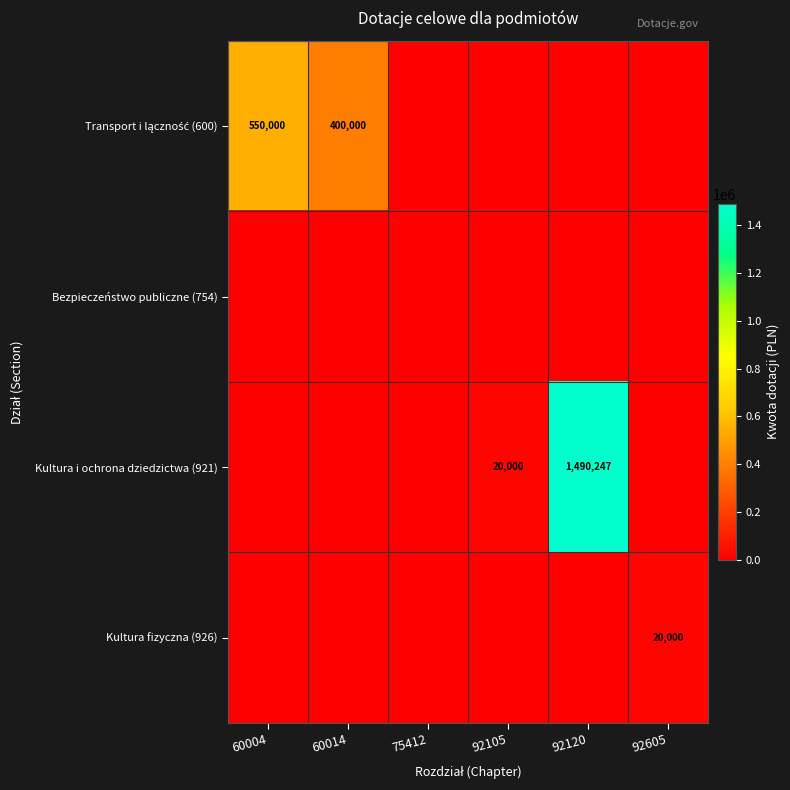

Is the value of Kultura fizyczna (926) at 92120 greater than the value of Bezpieczeństwo publiczne (754) at 60014?

No